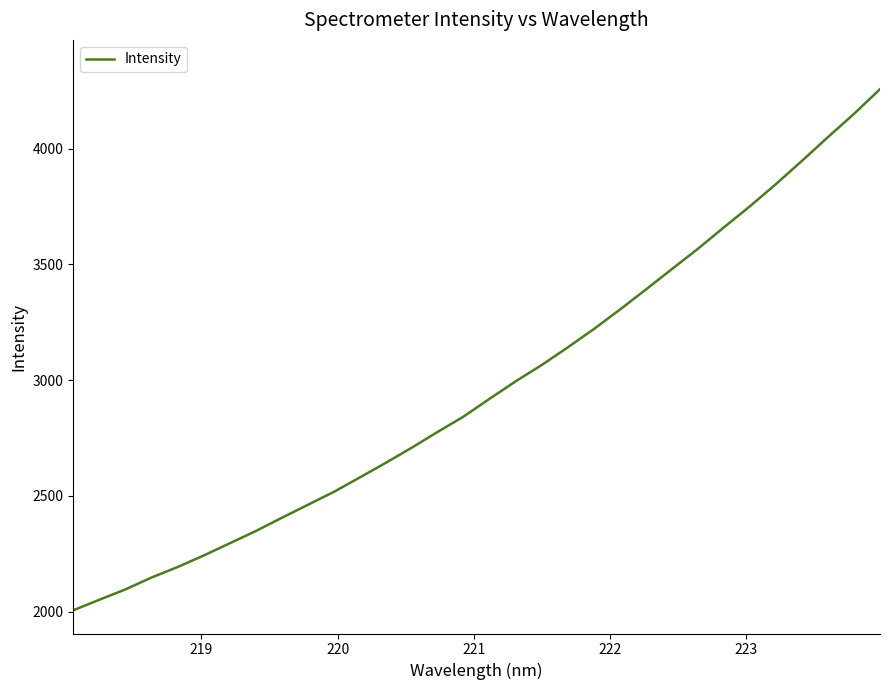

What is the sum of all values?

95075.0